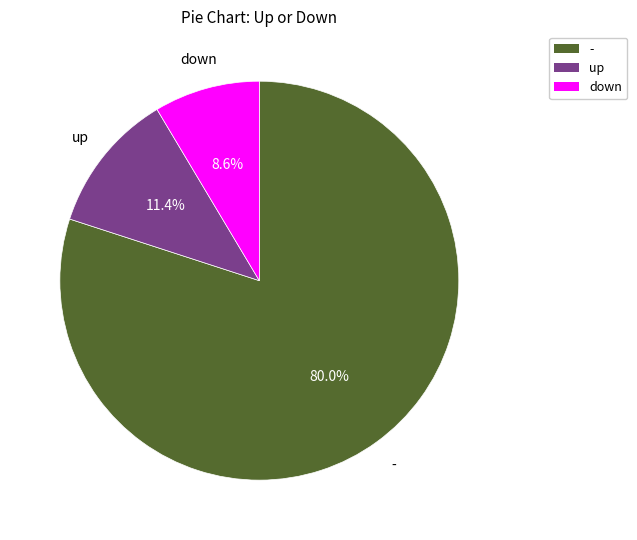

Rank the categories by value from highest to lowest.

-, up, down